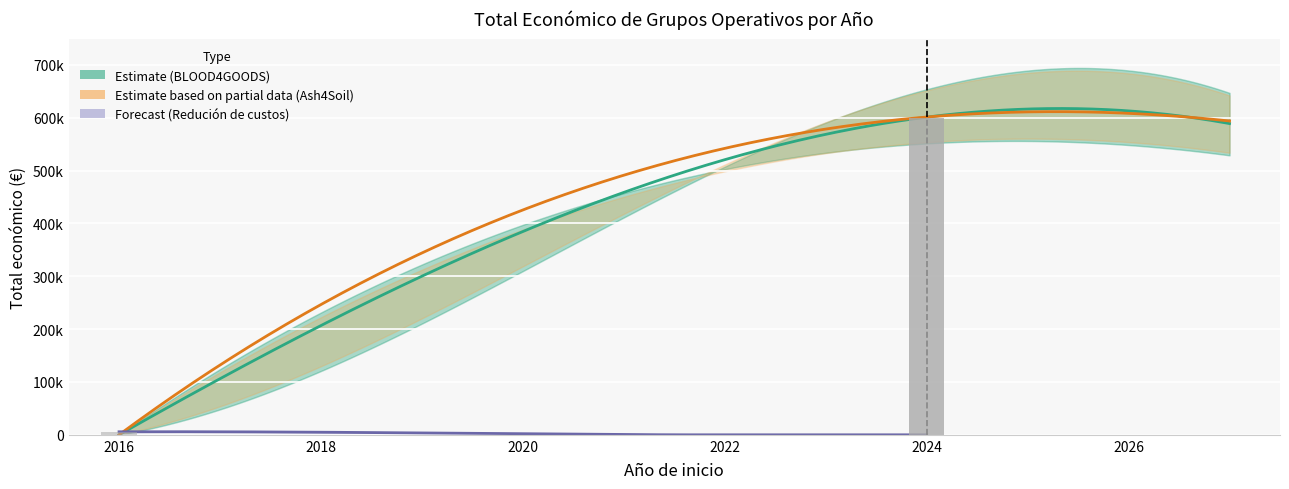

Read the value at 2024.

600000